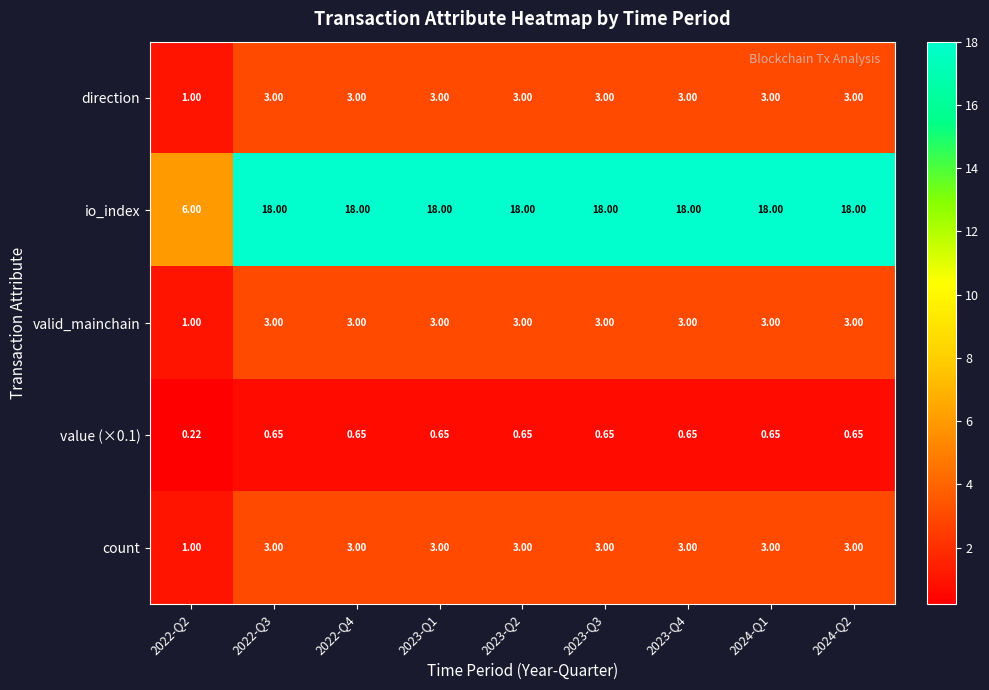

Which series has the widest spread of values?

io_index